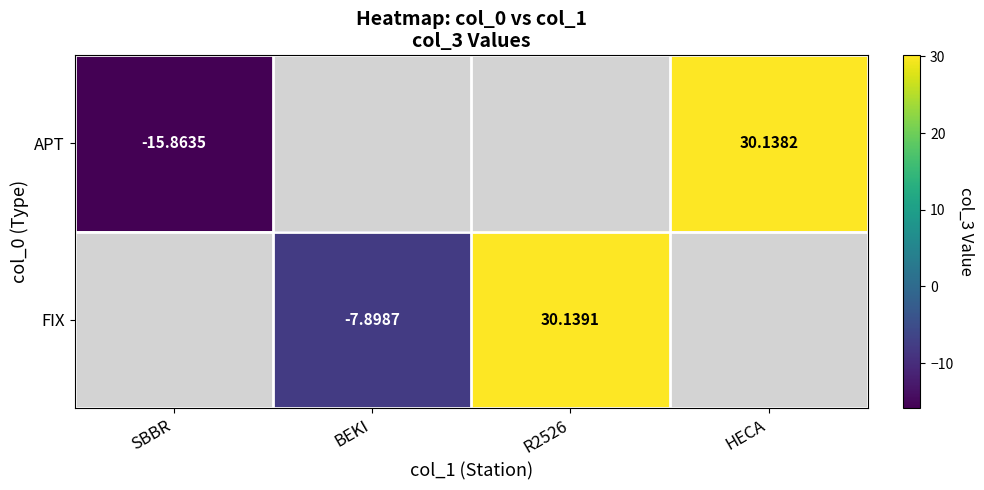

At how many categories does at least one series exceed 18?

2